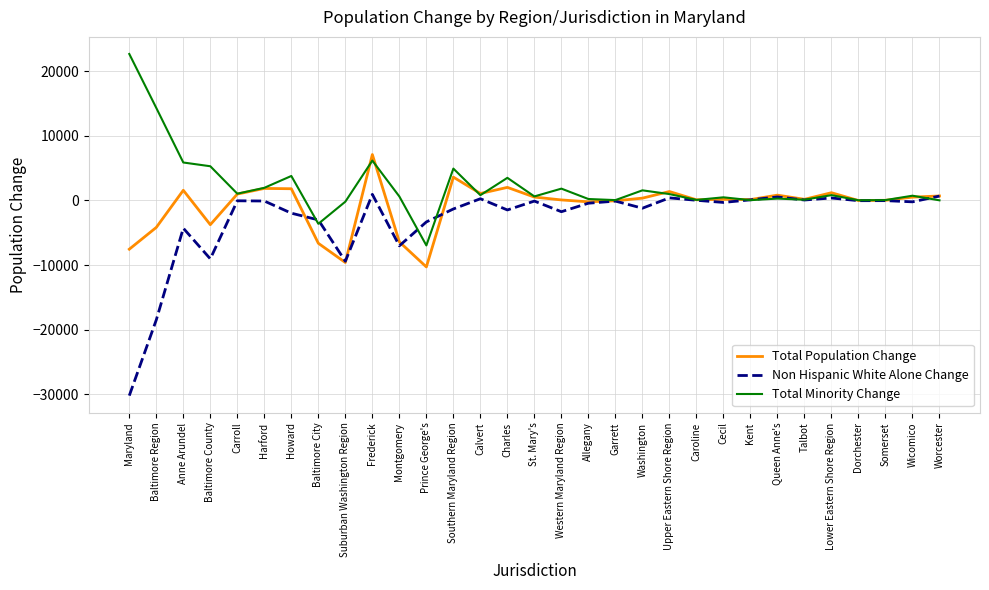

Which category has the lowest value across all series?

Maryland